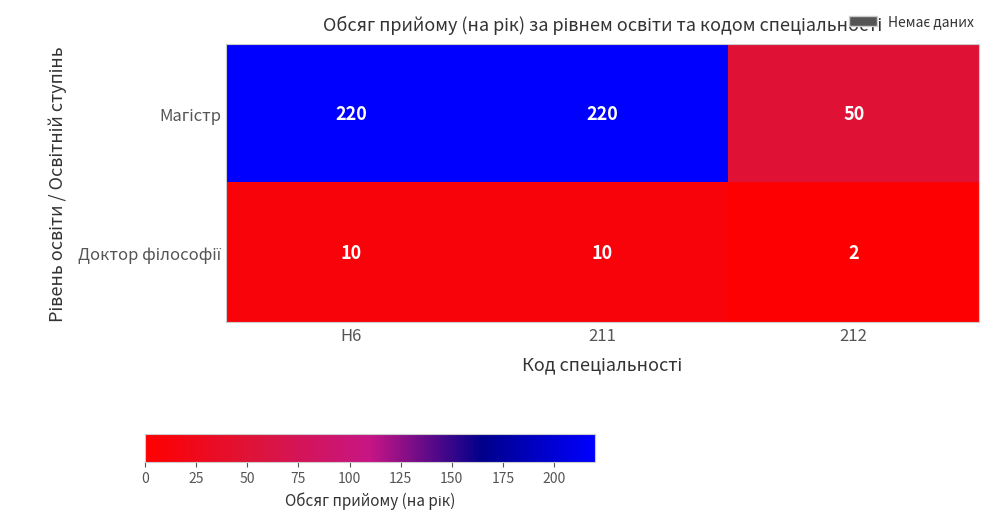

What is the difference between the highest and lowest values at 211?

210